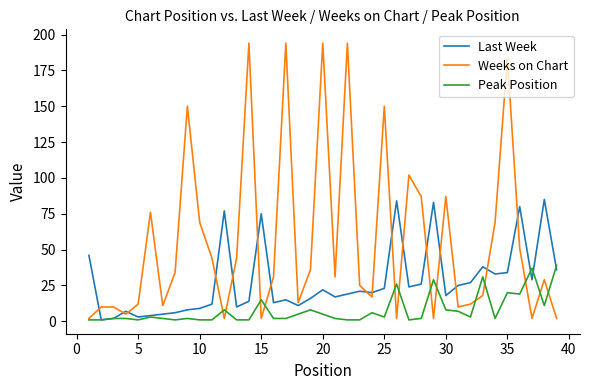

List the series in order of their peak value, lowest first.

Peak Position, Last Week, Weeks on Chart